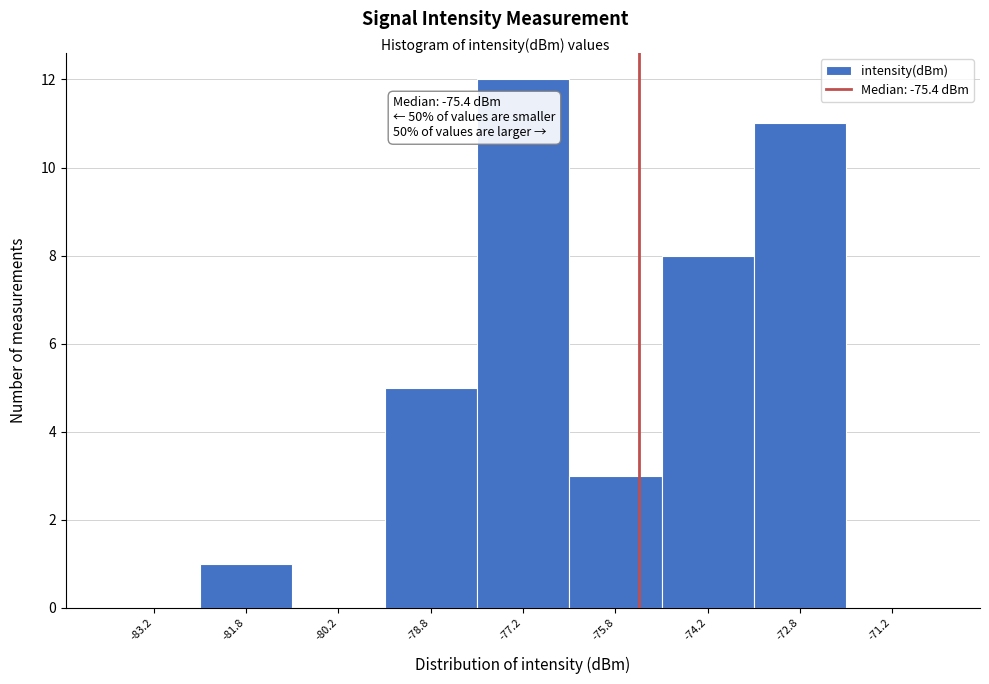

Over which range of the x-axis is the bar tallest?

-78.0 to -76.5